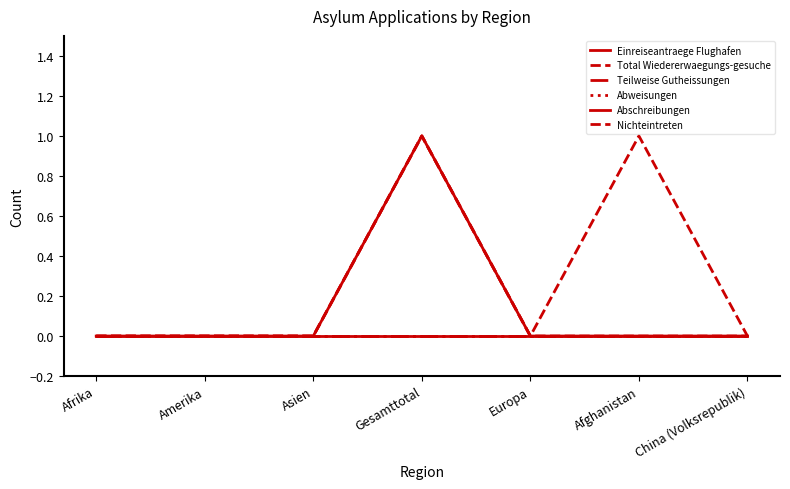

Which series has the widest spread of values?

Einreiseantraege Flughafen